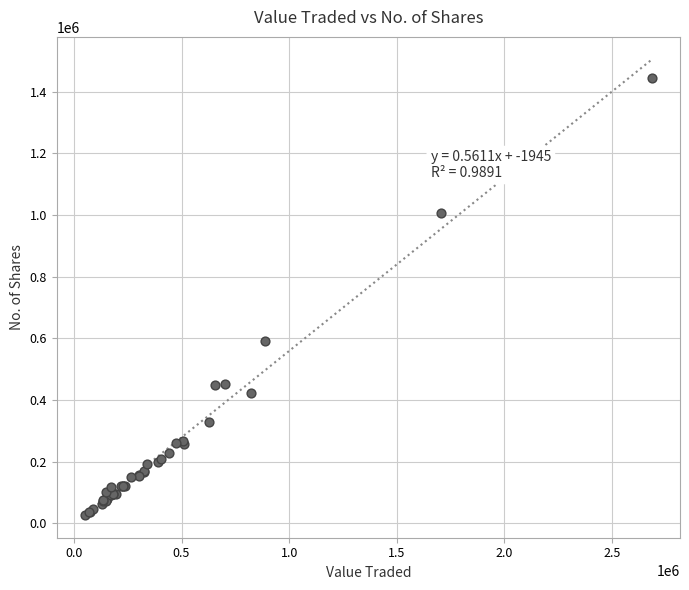

What Y value in the scatter plot is closest to 736262?

590112